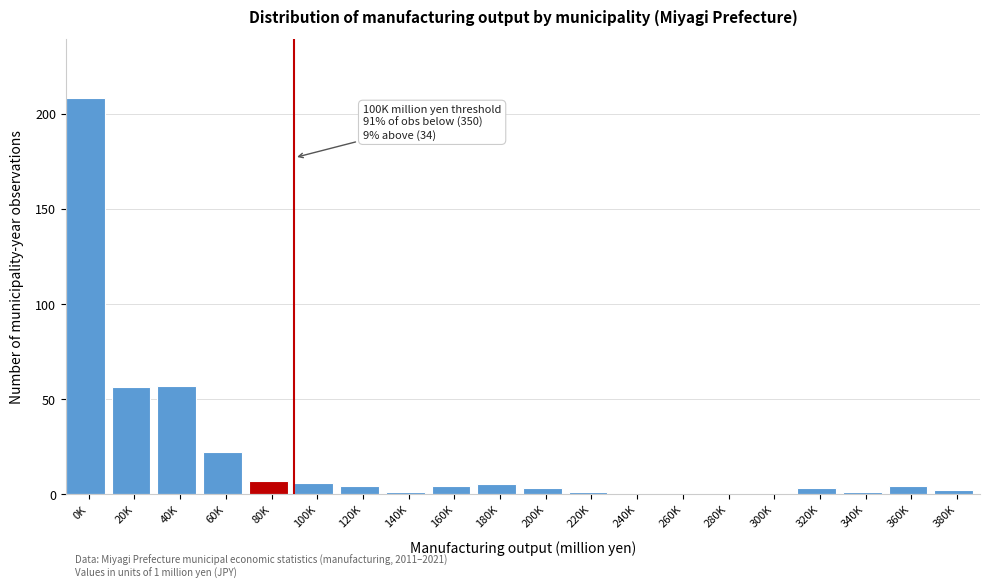

Reading right to left, transcribe all the data shown in this chart.

380K=2	360K=4	340K=1	320K=3	300K=0	280K=0	260K=0	240K=0	220K=1	200K=3	180K=5	160K=4	140K=1	120K=4	100K=6	80K=7	60K=22	40K=57	20K=56	0K=208